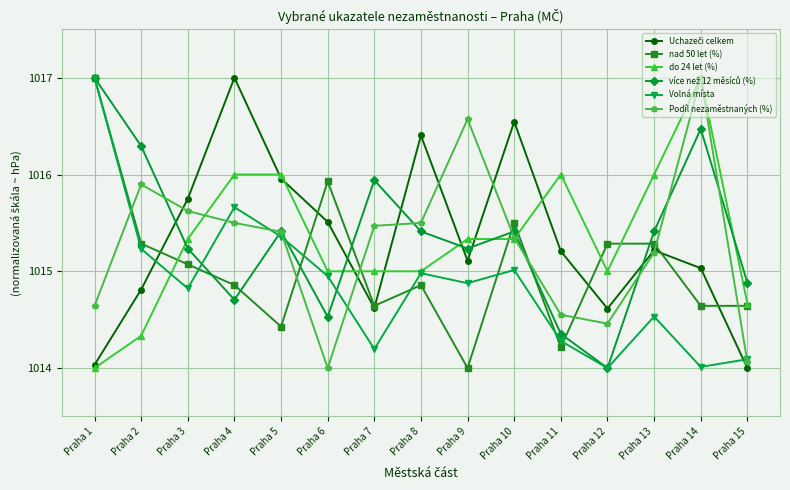

Where is the first local maximum for nad 50 let (%)?

Praha 6